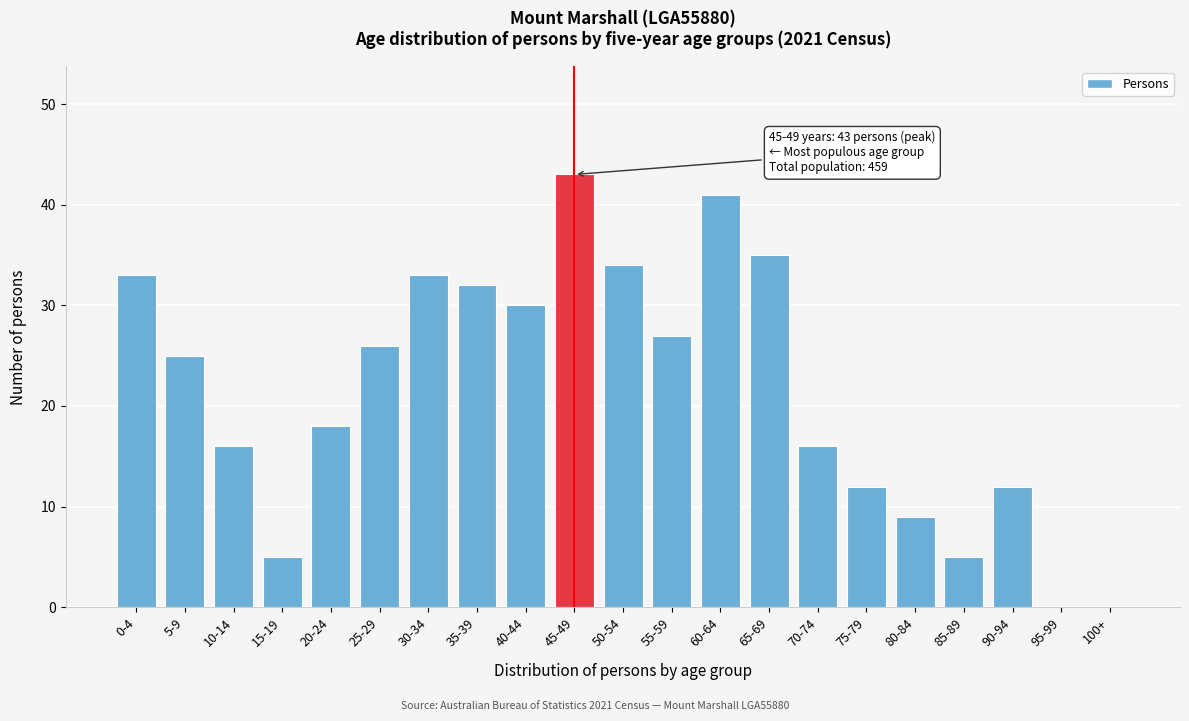

Reading left to right, list all the values displayed in this chart.

0-4=33	5-9=25	10-14=16	15-19=5	20-24=18	25-29=26	30-34=33	35-39=32	40-44=30	45-49=43	50-54=34	55-59=27	60-64=41	65-69=35	70-74=16	75-79=12	80-84=9	85-89=5	90-94=12	95-99=0	100+=0